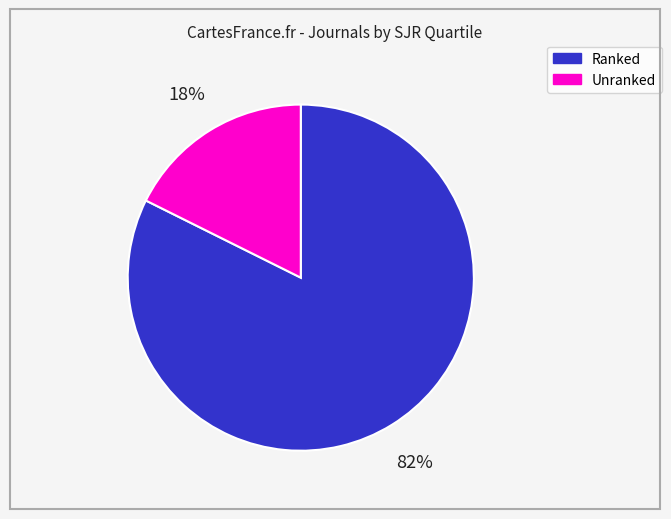

To the nearest percent, what is the combined percentage of Unranked and Ranked?

100%